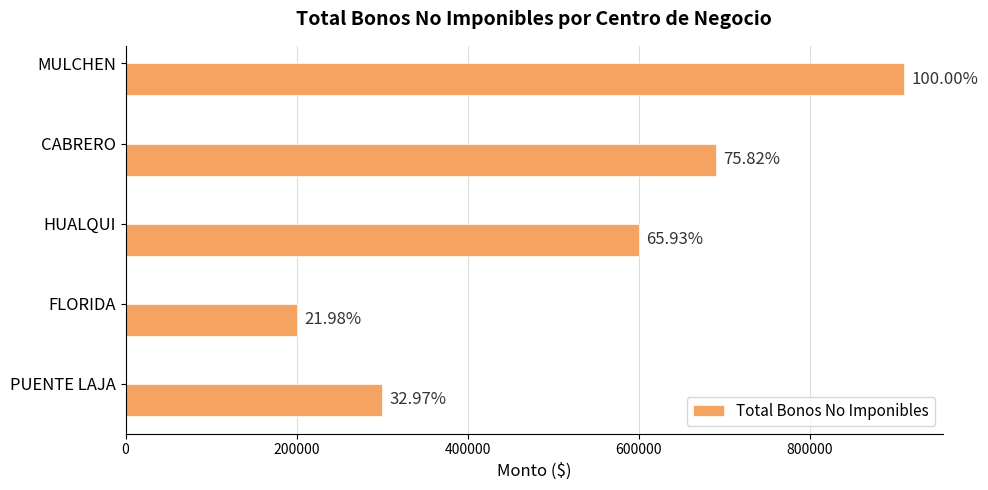

What is the minimum value shown in the chart?

200000